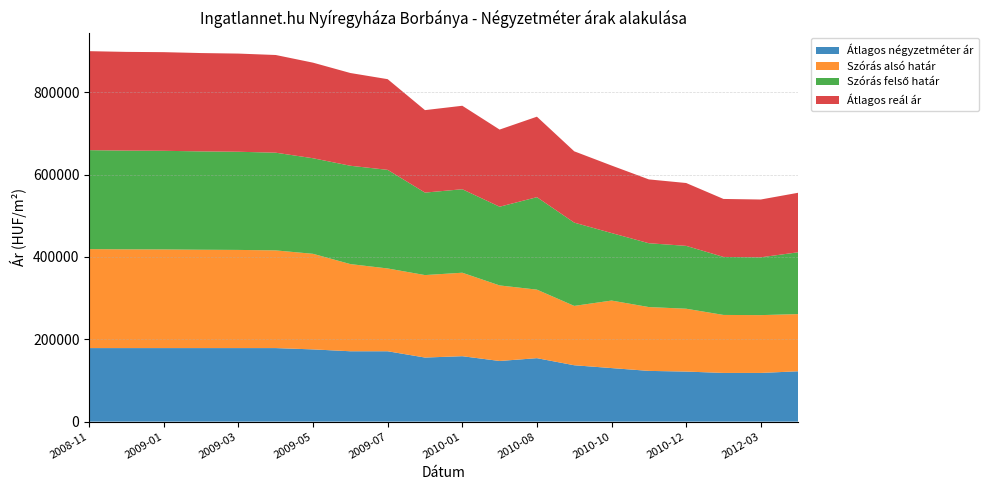

Reading left to right, transcribe all the data shown in this chart.

Átlagos négyzetméter ár: 2008-11=178571	2008-12=178571	2009-01=178571	2009-02=178571	2009-03=178571	2009-04=178571	2009-05=175379	2009-06=170859	2009-07=170859	2009-08=155590	2010-01=158867	2010-07=147256	2010-08=154105	2010-09=136887	2010-10=130037	2010-11=123188	2010-12=121543	2012-02=118253	2012-03=118253	2012-04=122221
Szórás alsó határ: 2008-11=240321	2008-12=239738	2009-01=239520	2009-02=238796	2009-03=238364	2009-04=237219	2009-05=232073	2009-06=211675	2009-07=201052	2009-08=200258	2010-01=202707	2010-07=183447	2010-08=166388	2010-09=144104	2010-10=163936	2010-11=154992	2010-12=152619	2012-02=140815	2012-03=140362	2012-04=138878
Szórás felső határ: 2008-11=240321	2008-12=239738	2009-01=239520	2009-02=238796	2009-03=238364	2009-04=237219	2009-05=232073	2009-06=238757	2009-07=239408	2009-08=200258	2010-01=202707	2010-07=191147	2010-08=224506	2010-09=202222	2010-10=163936	2010-11=154992	2010-12=152619	2012-02=140815	2012-03=140362	2012-04=150102
Átlagos reál ár: 2008-11=240321	2008-12=239738	2009-01=239520	2009-02=238796	2009-03=238364	2009-04=237219	2009-05=232073	2009-06=225216	2009-07=220230	2009-08=200258	2010-01=202707	2010-07=187297	2010-08=195447	2010-09=173163	2010-10=163936	2010-11=154992	2010-12=152619	2012-02=140815	2012-03=140362	2012-04=144490